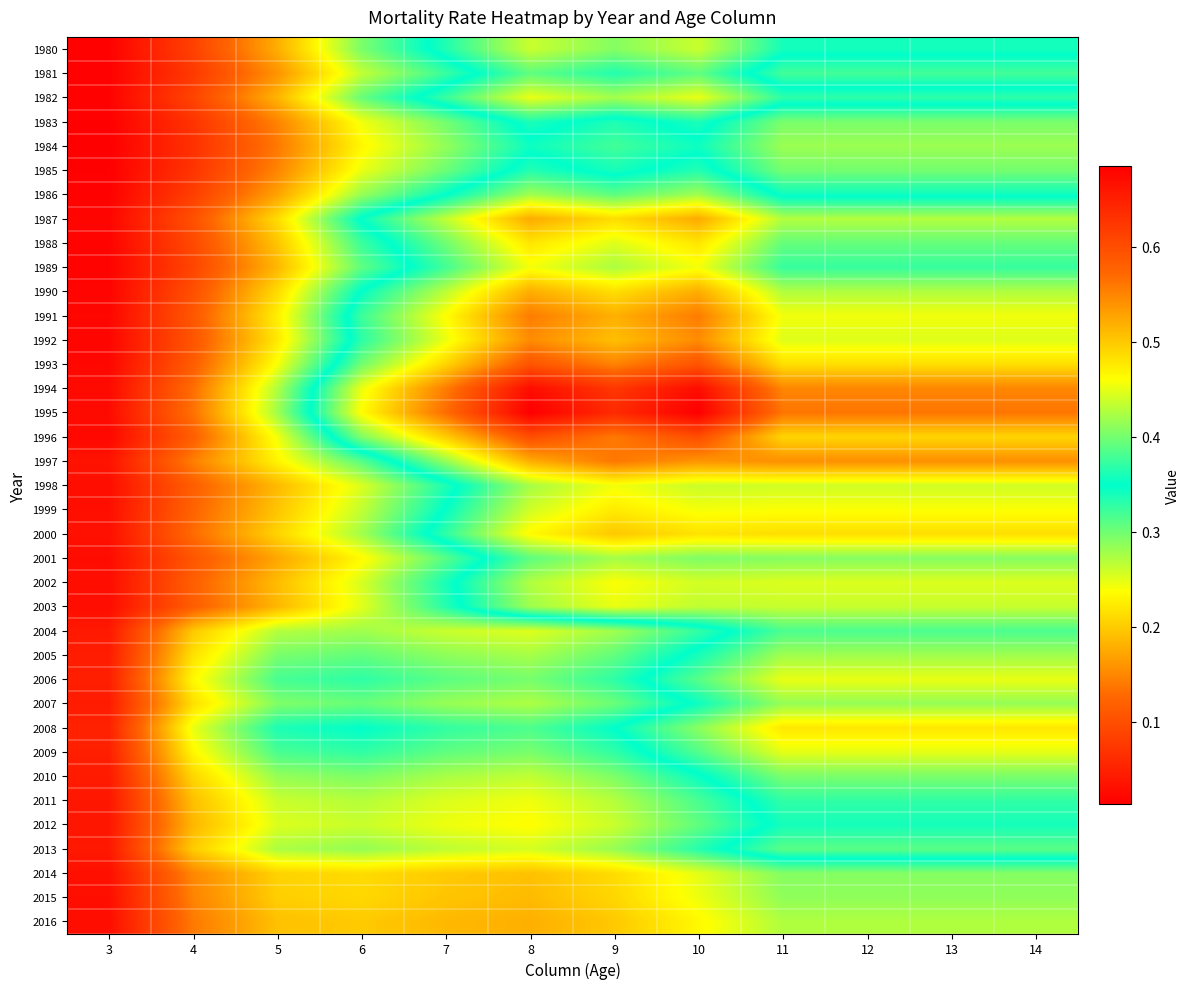

At which category is the sum across all series the highest?

10